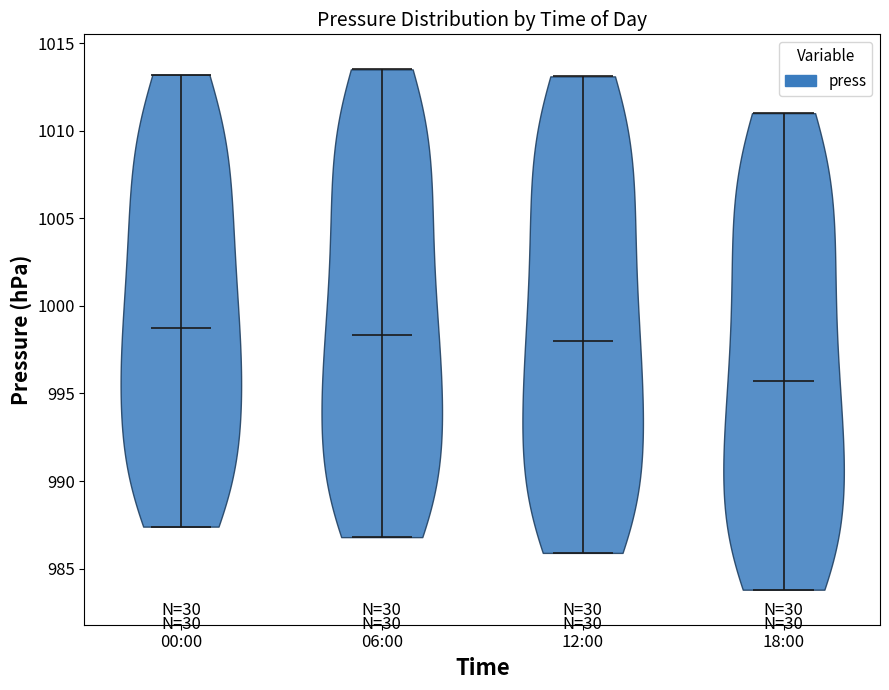

Reading left to right, read every violin against the y-axis: where its median line is, and the lowest and highest points it reaches. The values are not printed on the chart, so give them approximately, as read against the axis.

00:00: median line 999.0, lowest point 987.5, highest point 1013.0
06:00: median line 998.5, lowest point 987.0, highest point 1013.5
12:00: median line 998.0, lowest point 986.0, highest point 1013.0
18:00: median line 995.5, lowest point 984.0, highest point 1011.0